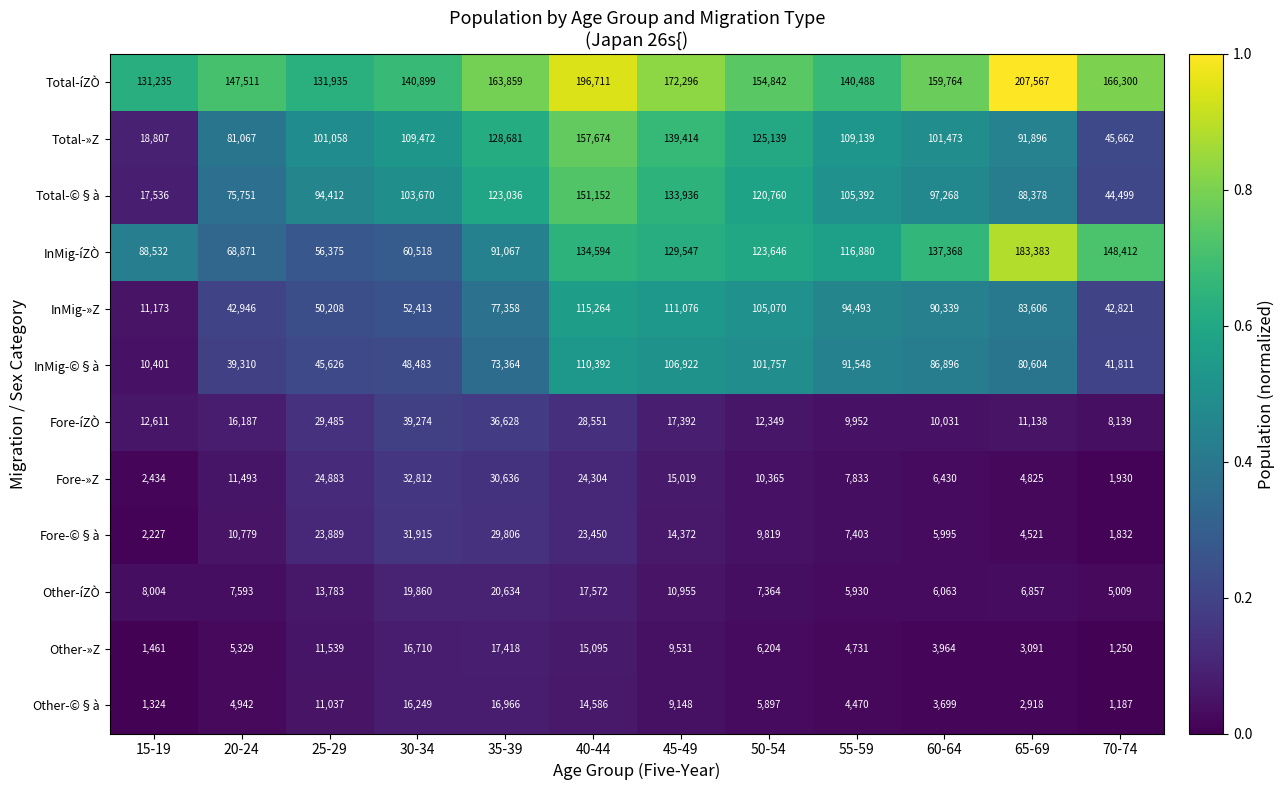

Between 25-29 and 45-49, which series saw the biggest shift?

InMig-íZÒ